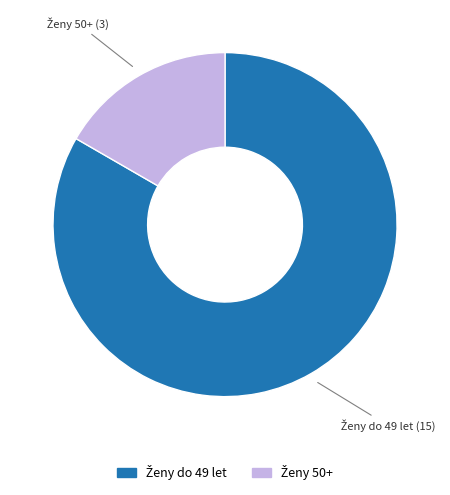

Is there a majority slice in this chart?

Yes